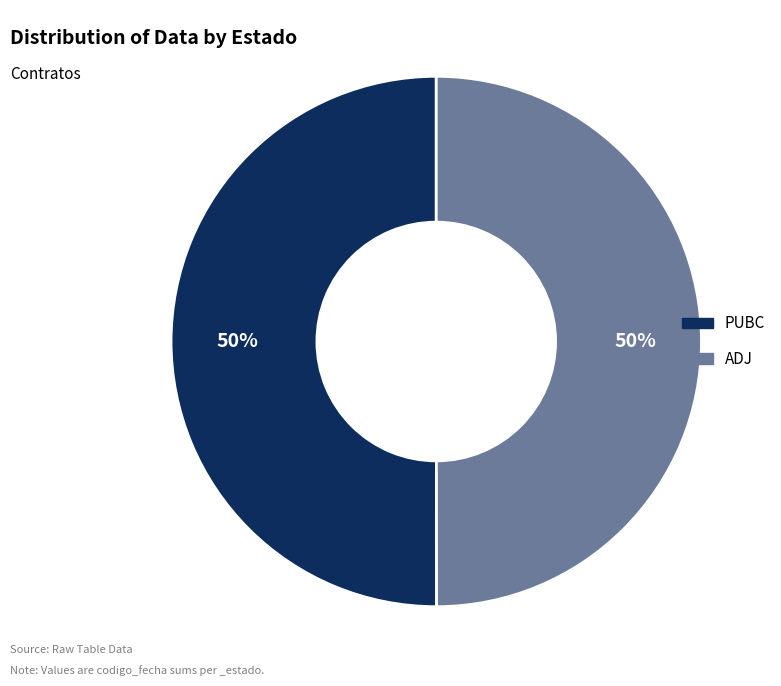

Is the sum of ADJ and PUBC greater than half?

Yes